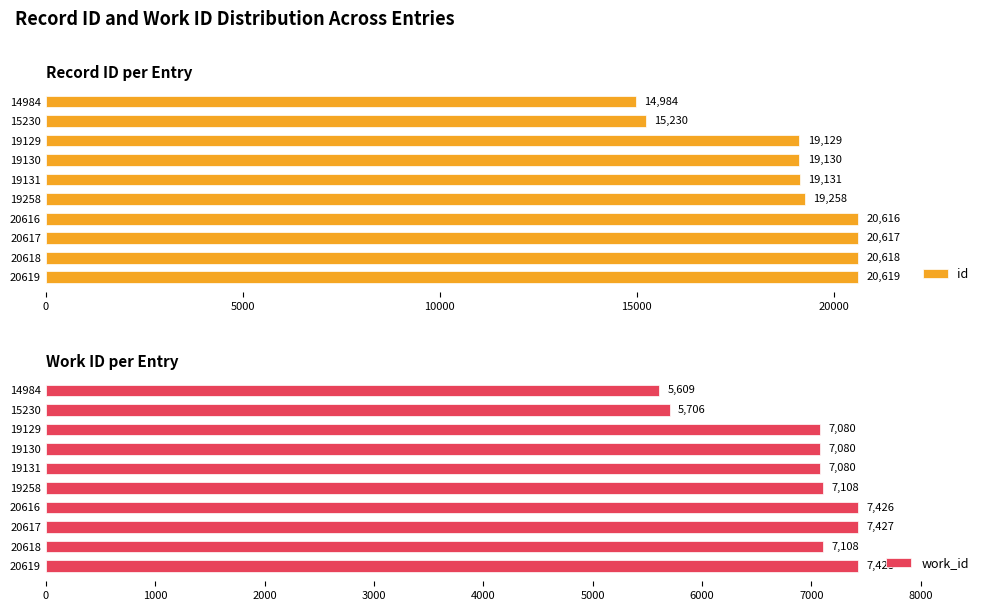

What are all the series names shown in the legend?

id, work_id